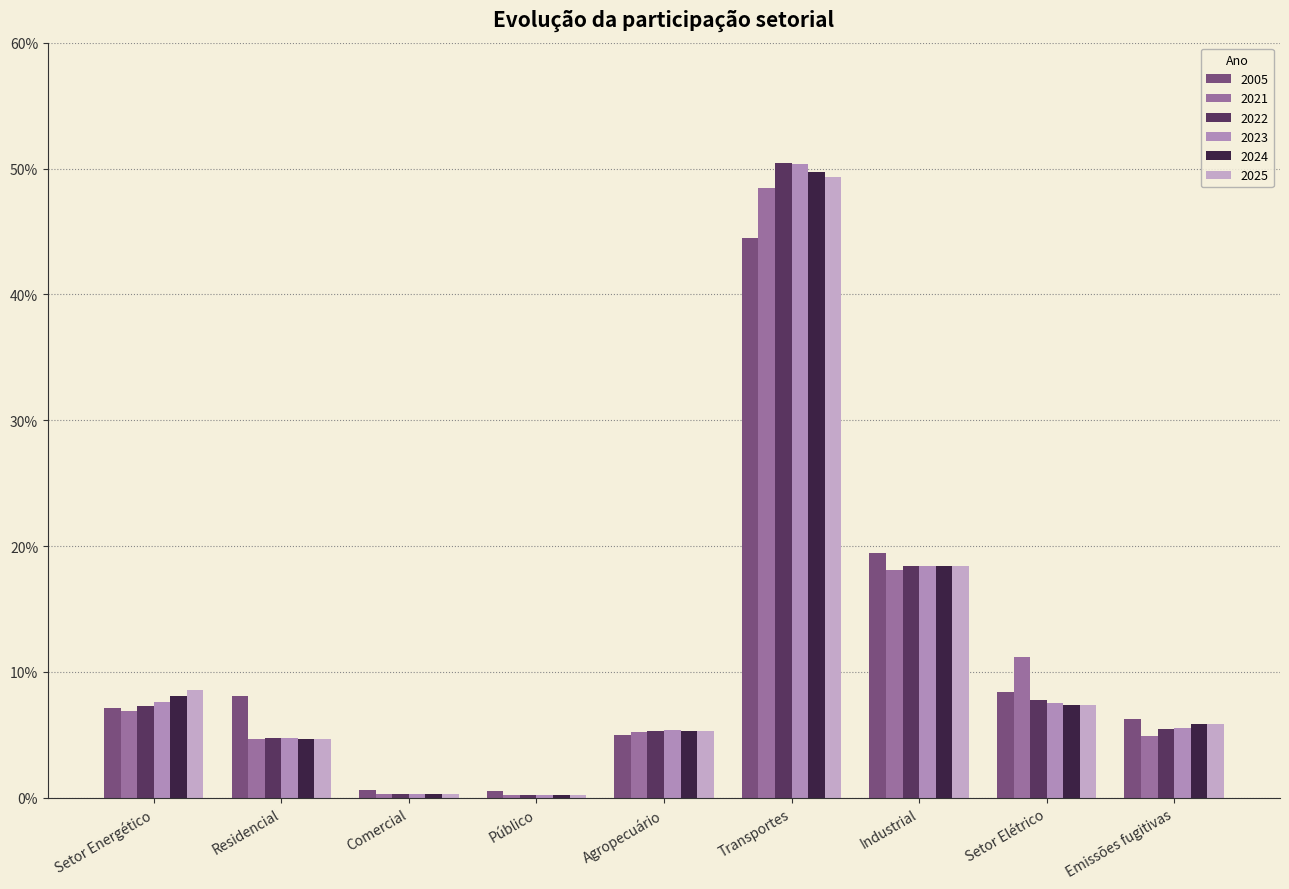

What is the average value of the 2024 series?

0.1